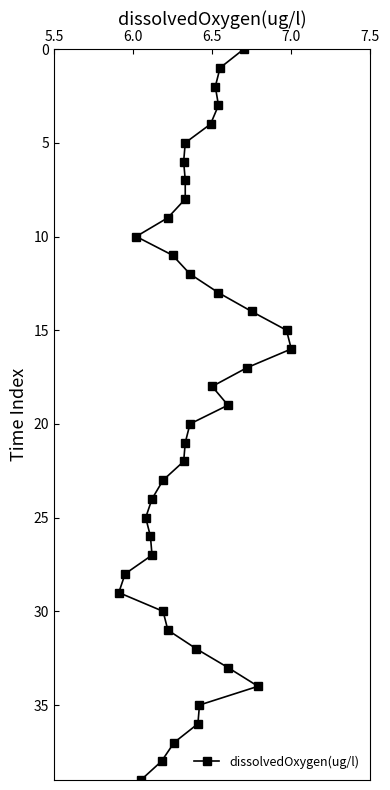

How many data points are above 20?

19